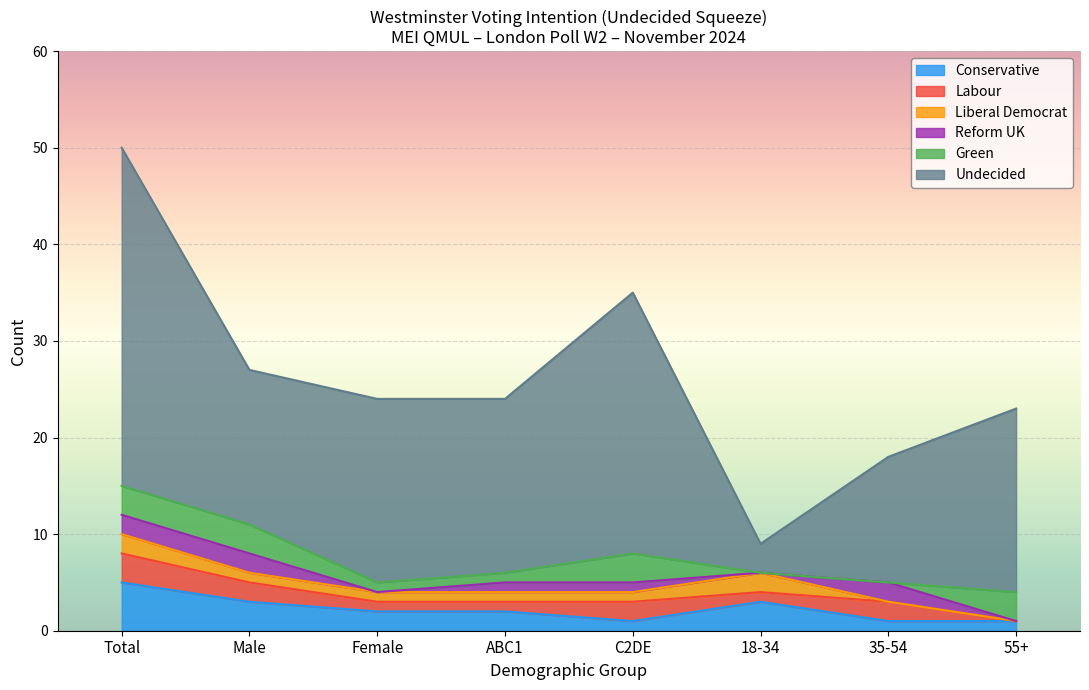

What is the highest value of the Conservative series?

5